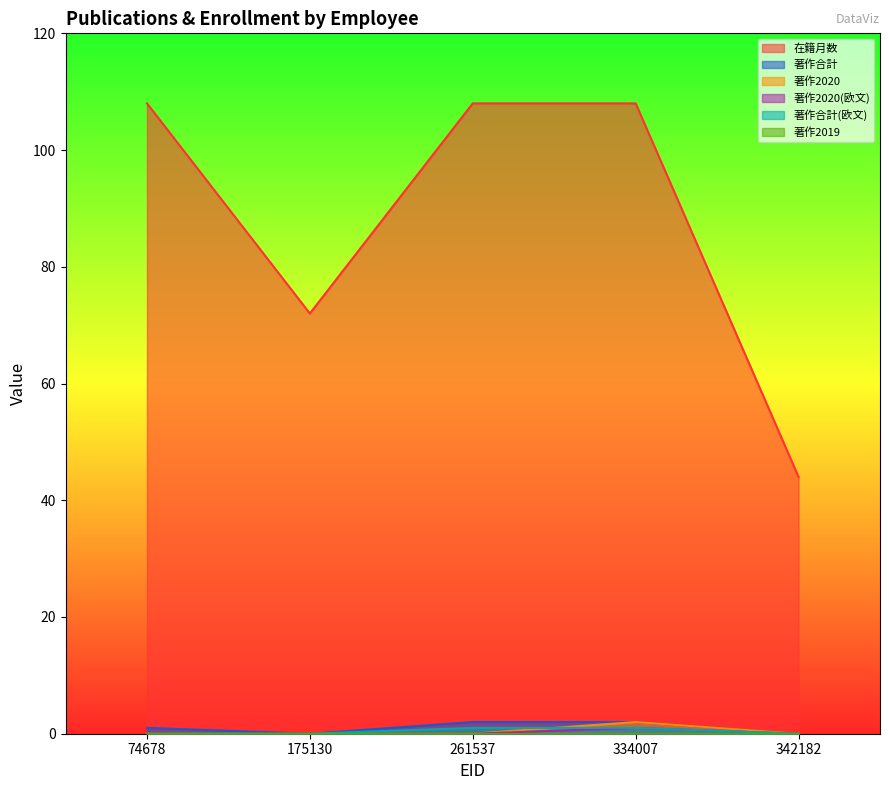

What is the lowest value of the 在籍月数 series?

44